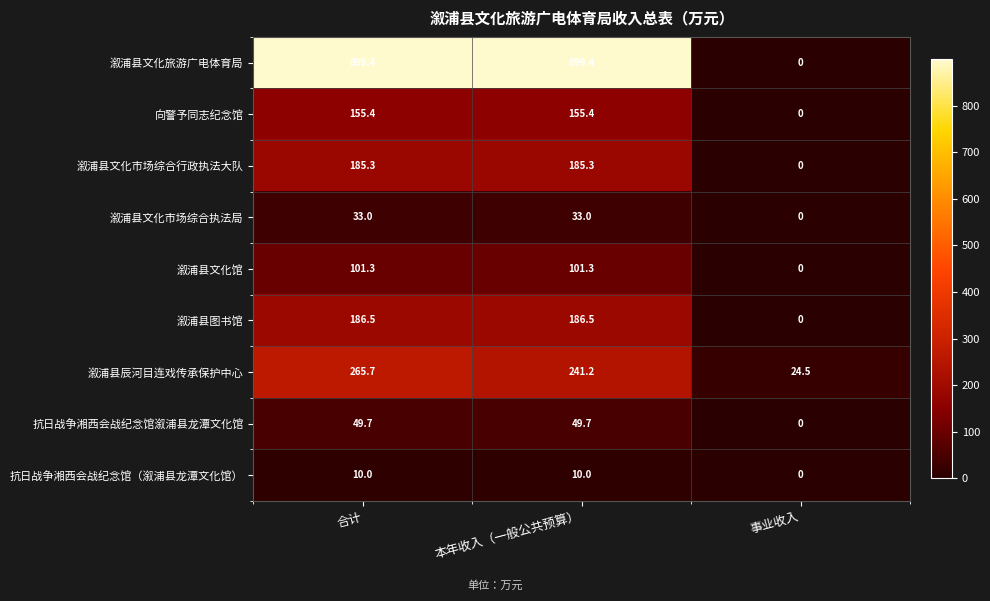

True or false: 抗日战争湘西会战纪念馆溆浦县龙潭文化馆 has a value of 0.0 at 事业收入.

True